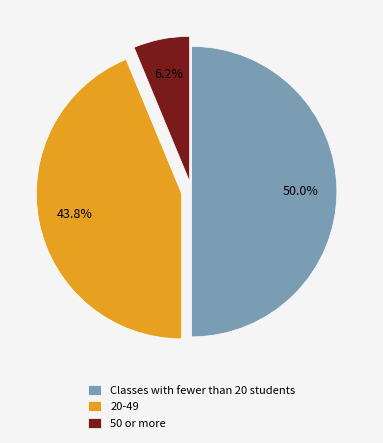

Count the number of slices in the pie.

3